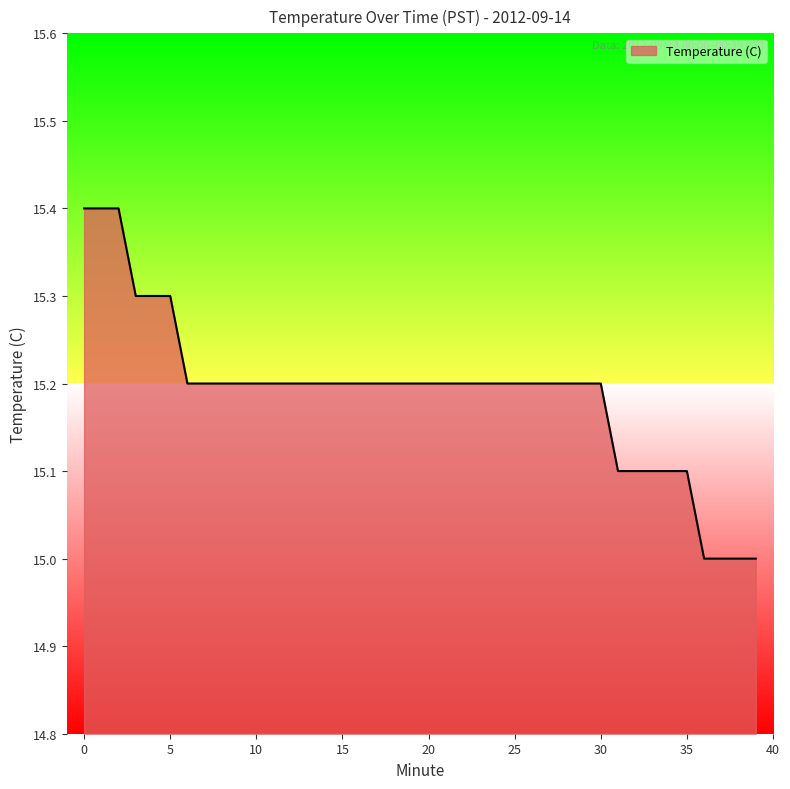

What is the minimum value shown in the chart?

15.0